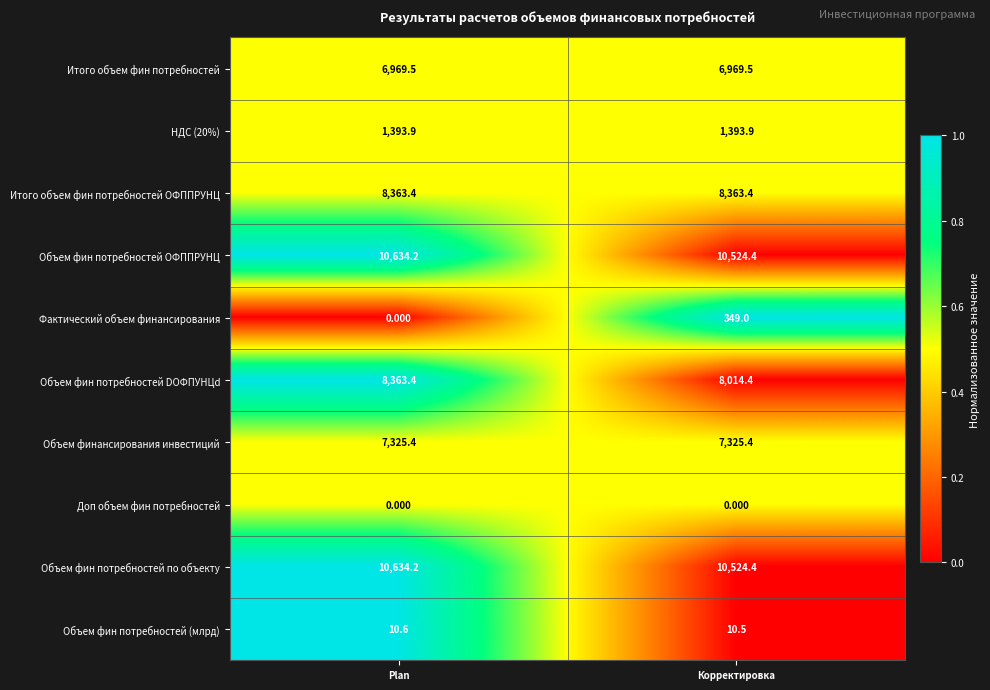

At which label does Фактический объем финансирования reach its peak?

Корректировка